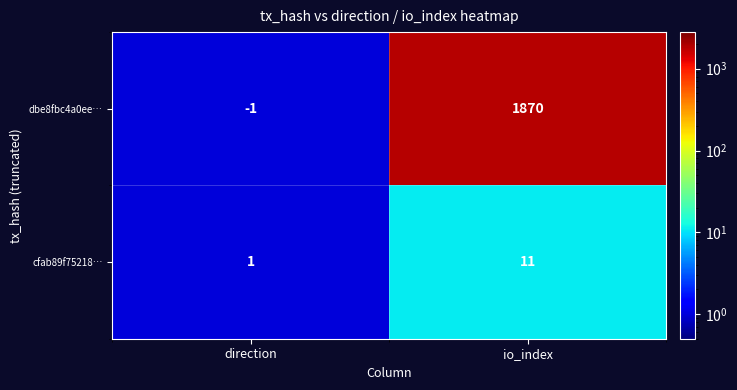

What is the sum of all cfab89f75218… values?

12